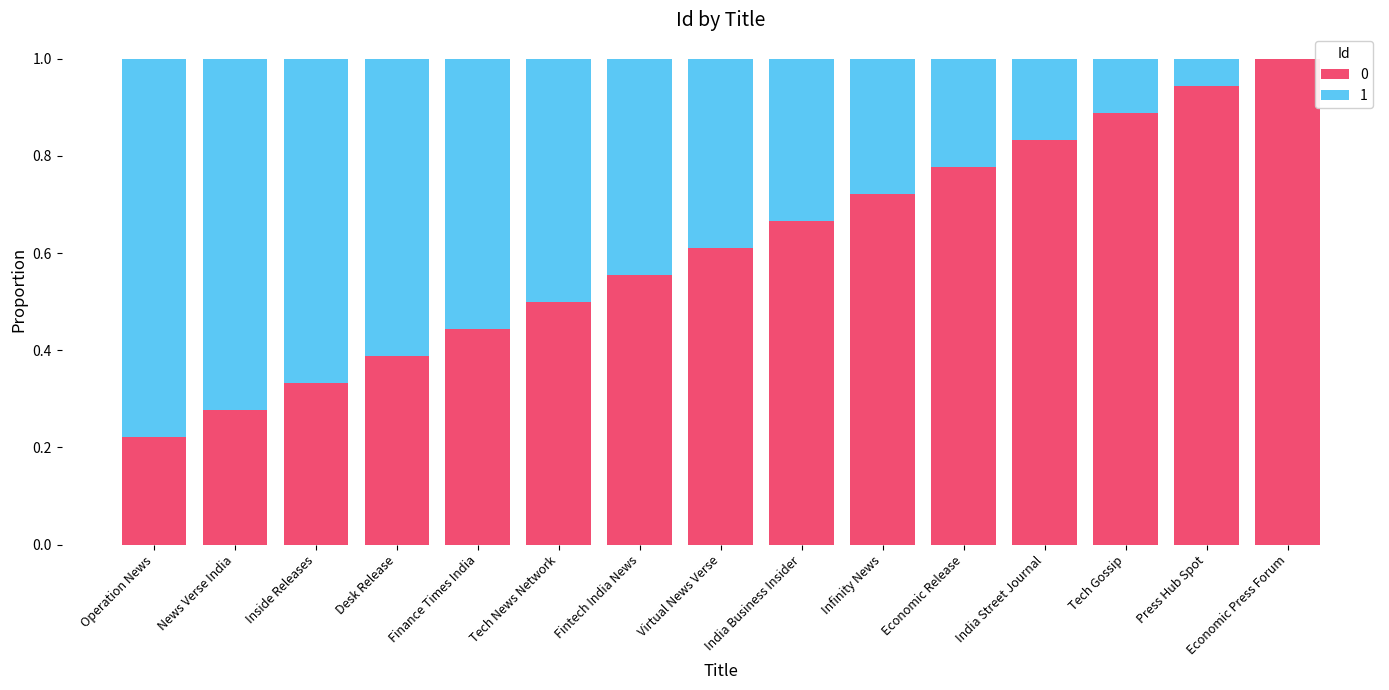

What is the sum of all 0 values?

9.2